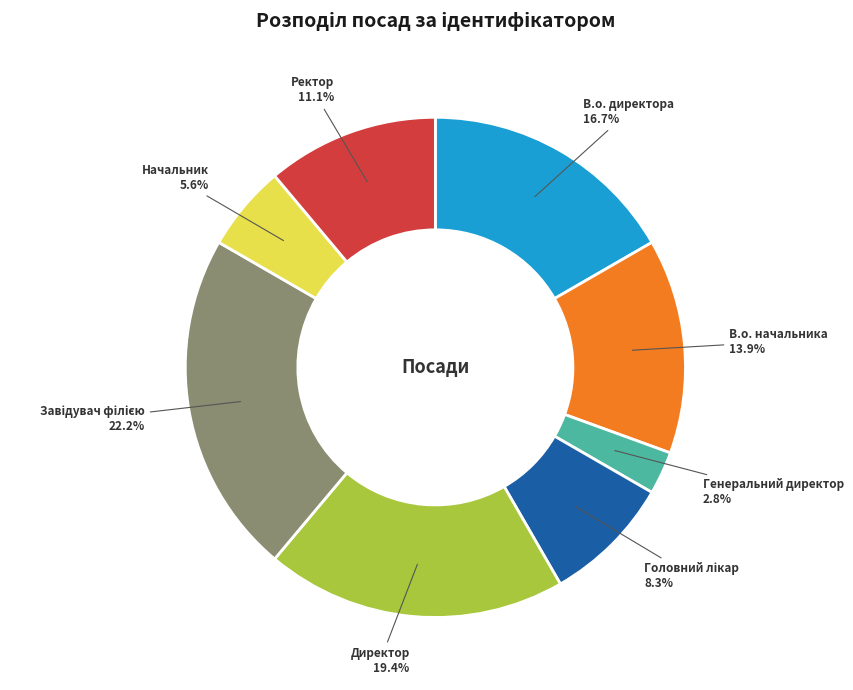

Which category has the smallest portion of the pie?

Генеральний директор